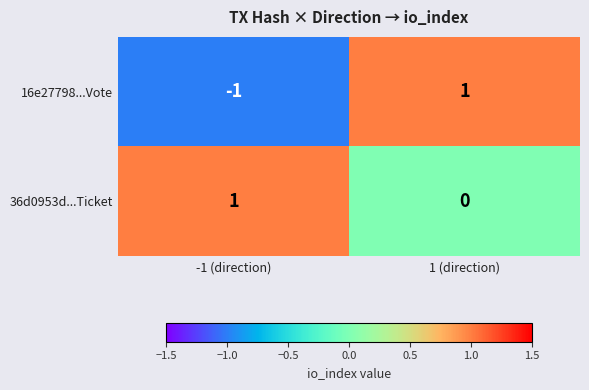

At 1 (direction), list the series in order from largest to smallest.

16e27798...Vote, 36d0953d...Ticket